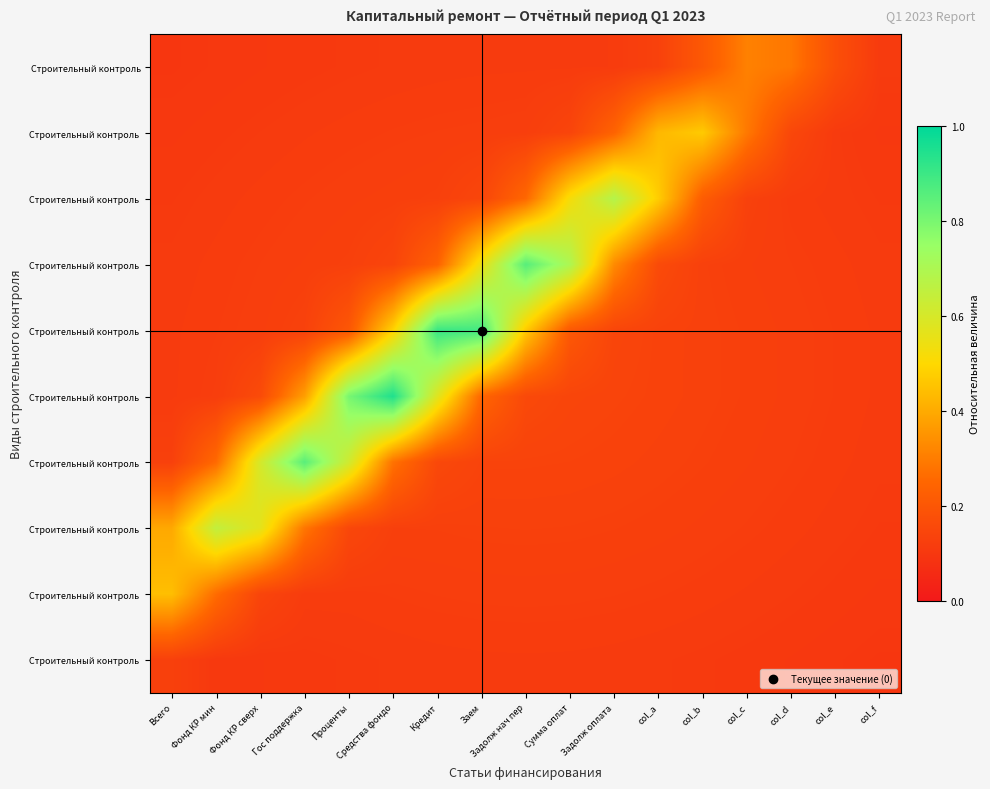

What is the total value across all series at col_a?

2.0